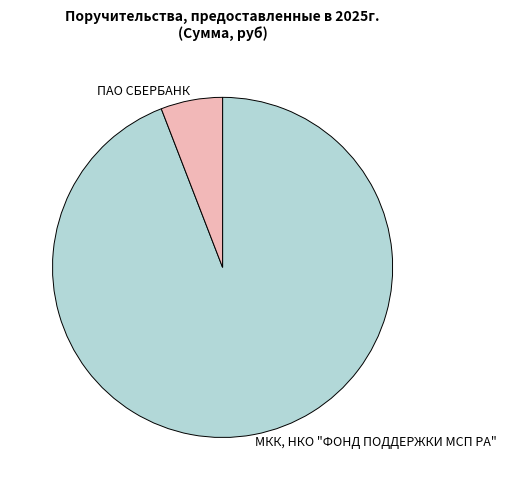

Is there any slice that represents more than half of the pie?

Yes